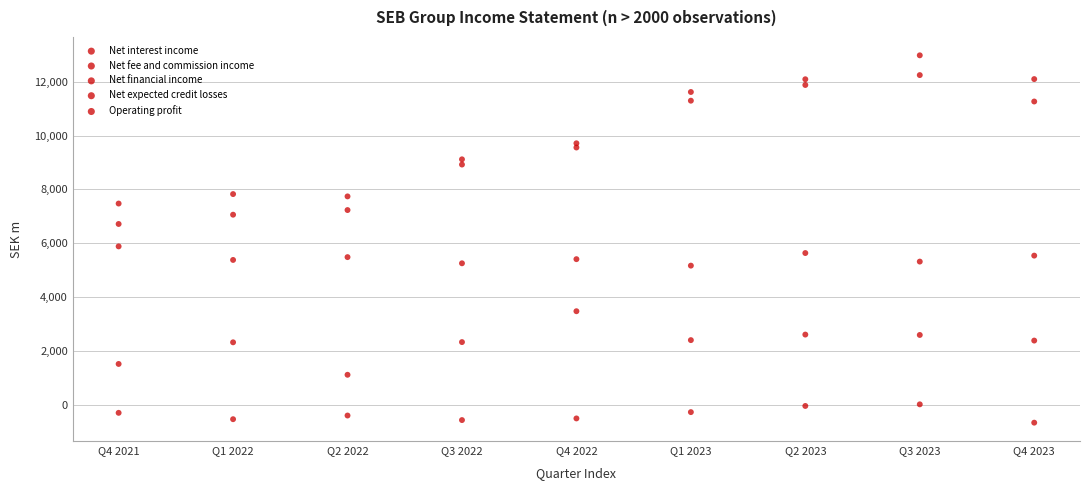

How many data points are displayed?

45